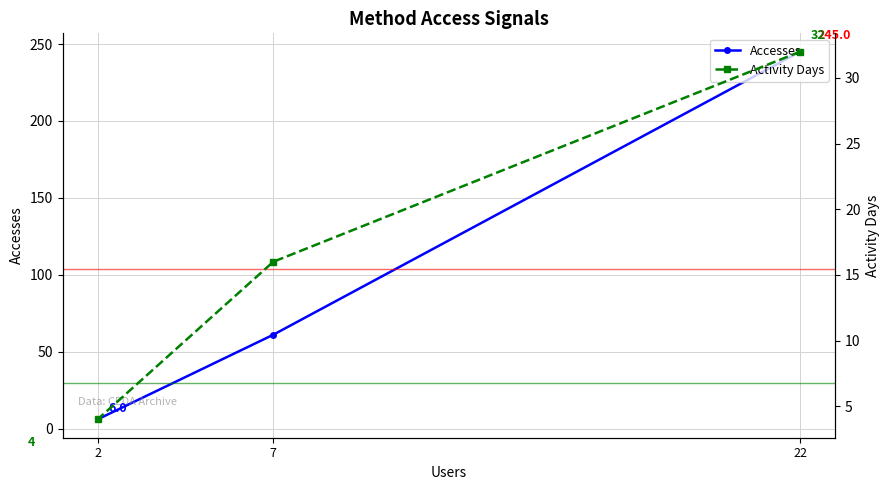

How many categories are shown in the chart?

3